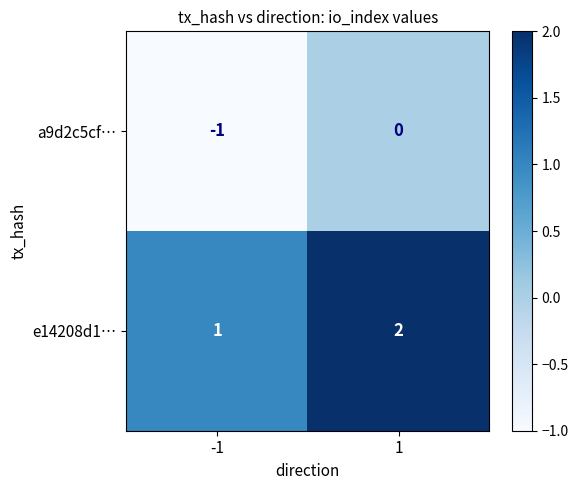

What is the difference between the highest and lowest values at -1?

2